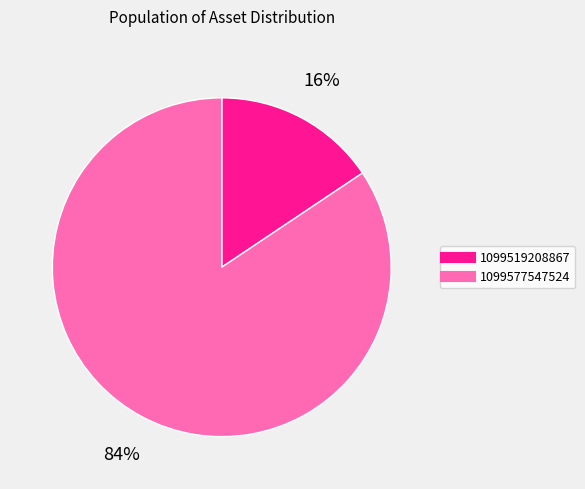

True or false: 1099577547524 accounts for 84% of the total.

True